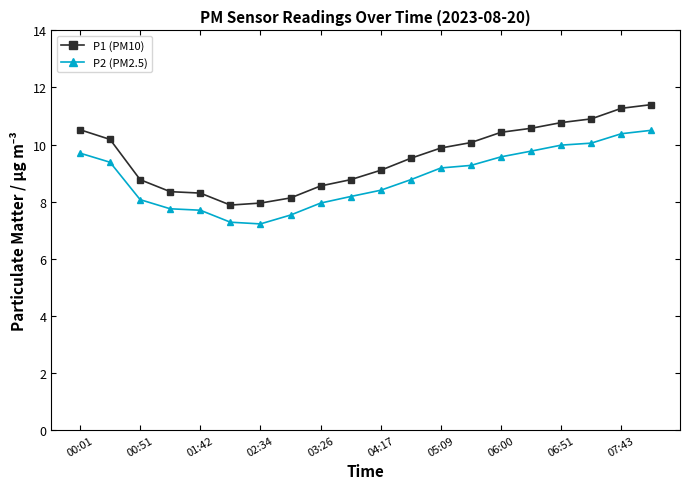

Which series has the widest spread of values?

P1 (PM10)